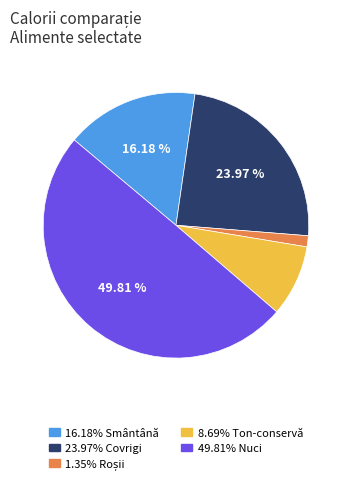

Combined, do 49.81% Nuci and 8.69% Ton-conservă account for over 50%?

Yes